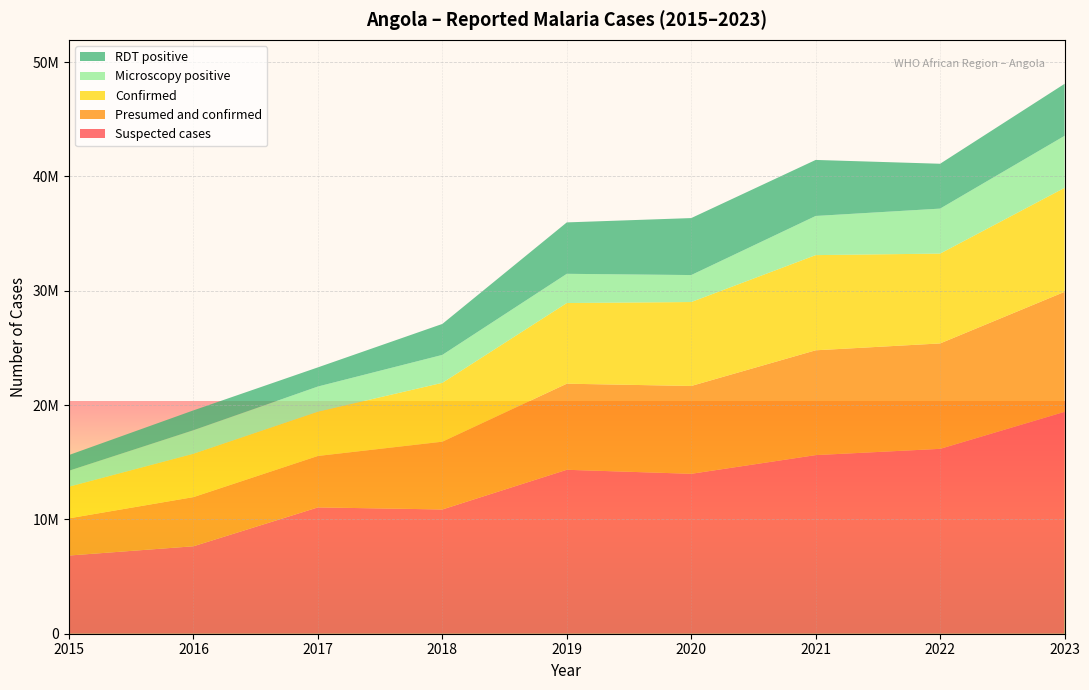

Reading right to left, list all the values displayed in this chart.

Suspected cases: 19410521	16172933	15624710	13989836	14341390	10870446	11050353	7649902	6839963
Presumed and confirmed: 10496880	9221410	9169267	7682739	7530788	5928260	4500221	4301146	3254270
Confirmed: 9098006	7858860	8325921	7343696	7054978	5150575	3874892	3794253	2769305
Microscopy positive: 4548707	3934900	3424950	2359788	2557385	2442500	2199810	2058128	1396773
RDT positive: 4549299	3923960	4900971	4983908	4497593	2708075	1675082	1736125	1372532